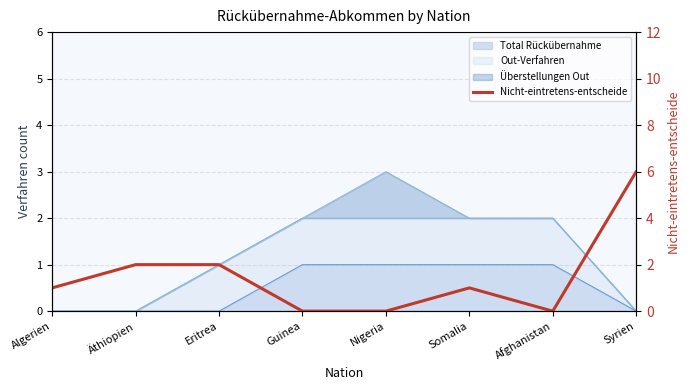

Count the values in the range 0 to 2.

7